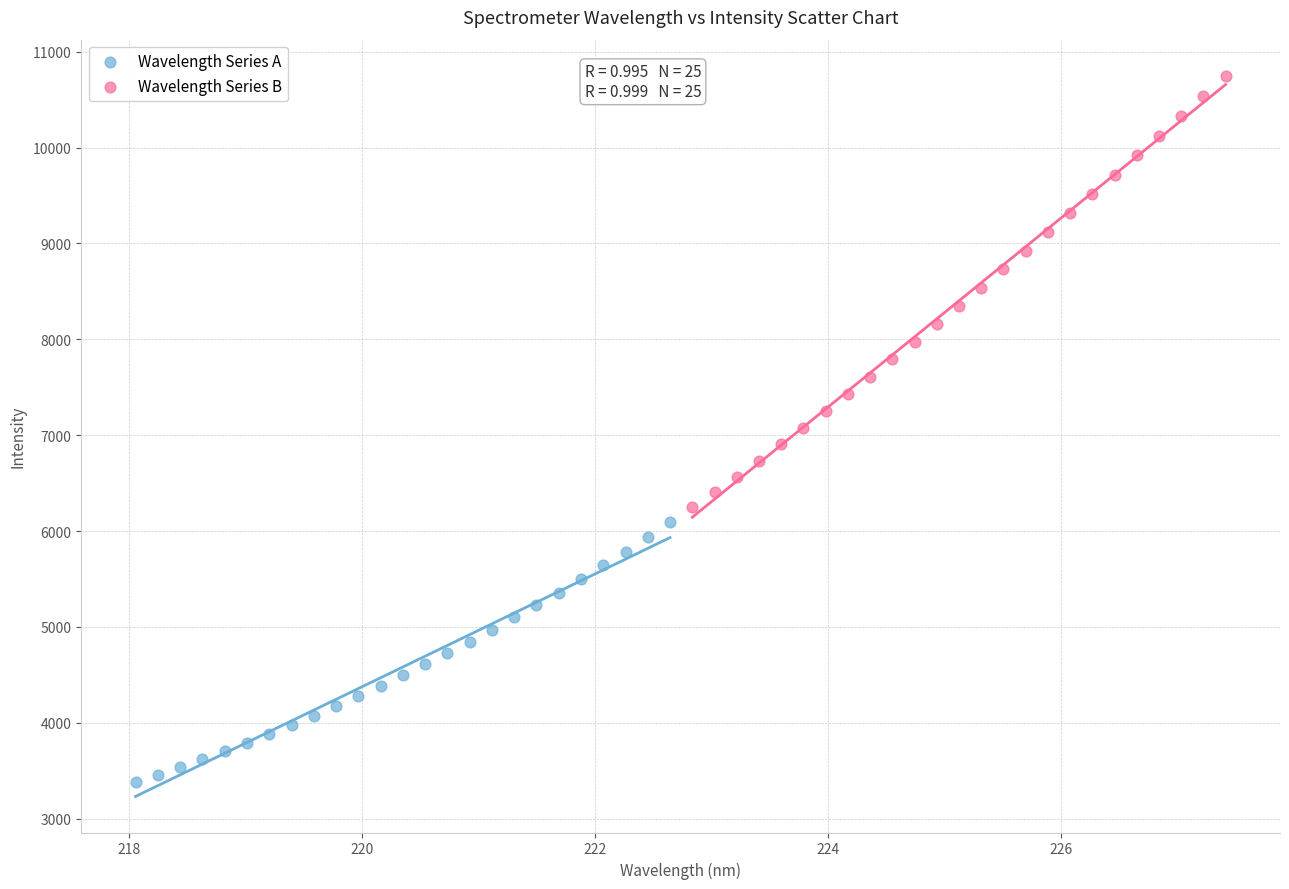

What are all the series names shown in the legend?

Wavelength Series A, Wavelength Series B